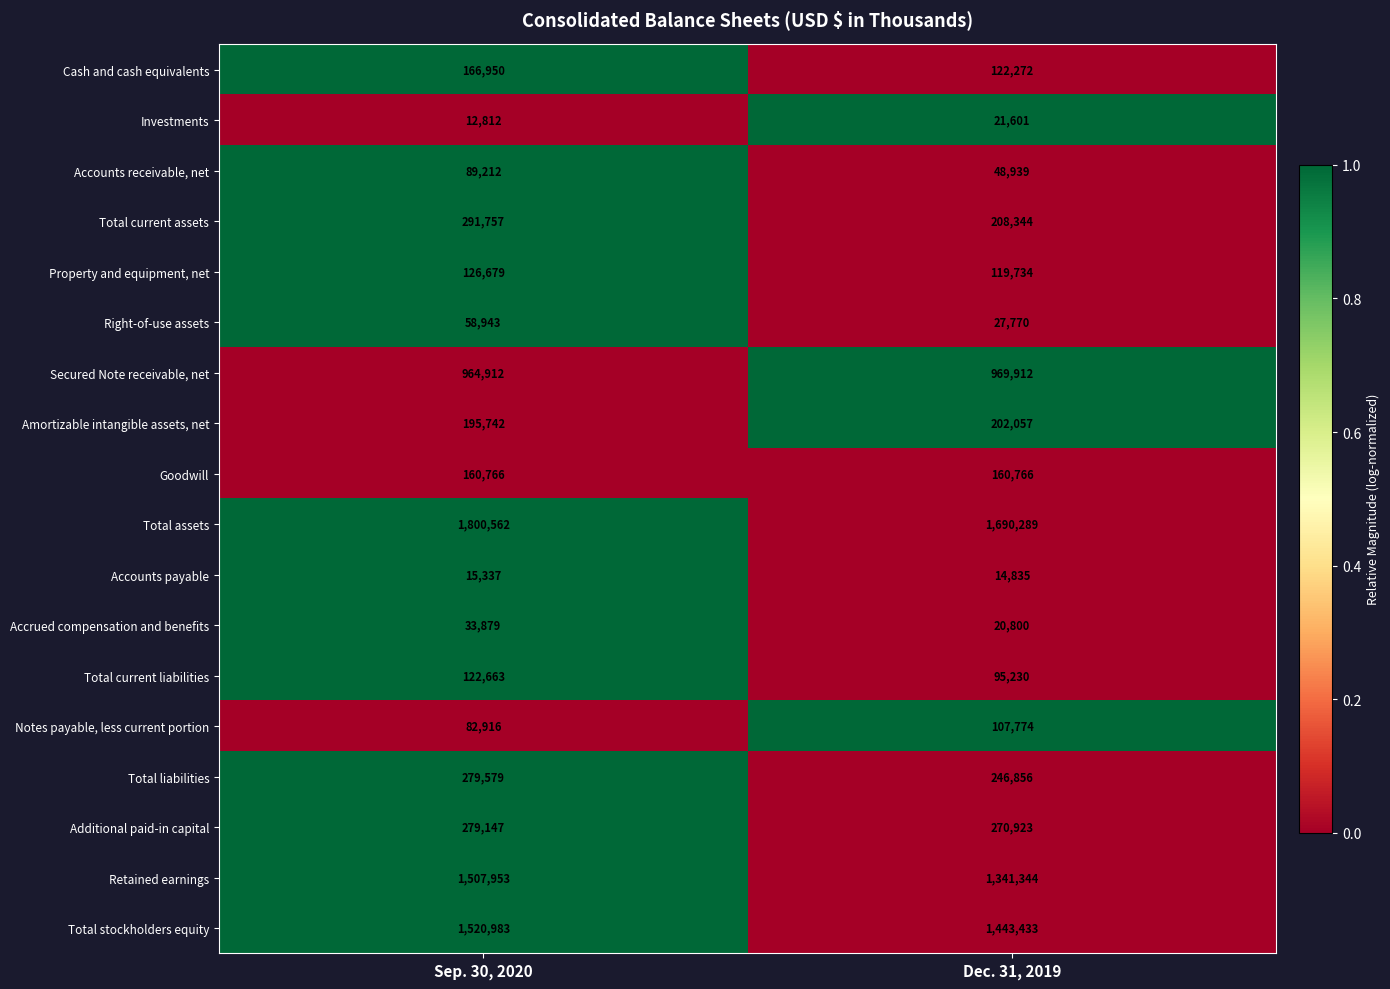

Is it true that Accrued compensation and benefits equals 34301 at Dec. 31, 2019?

False